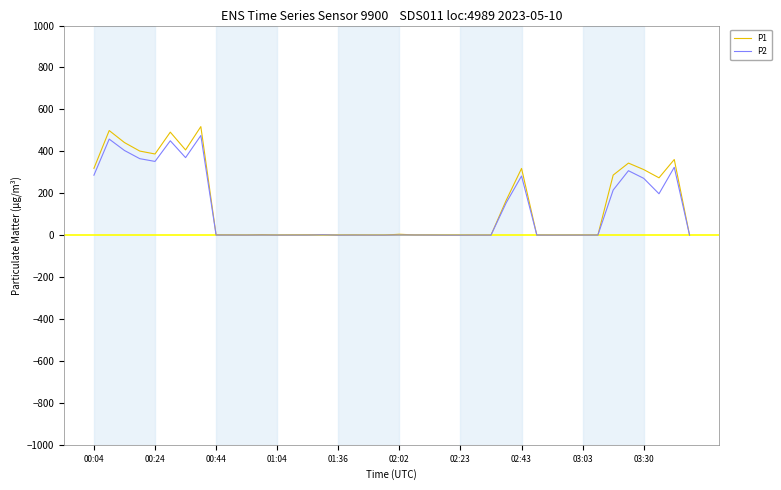

How many lines are shown in the chart?

2